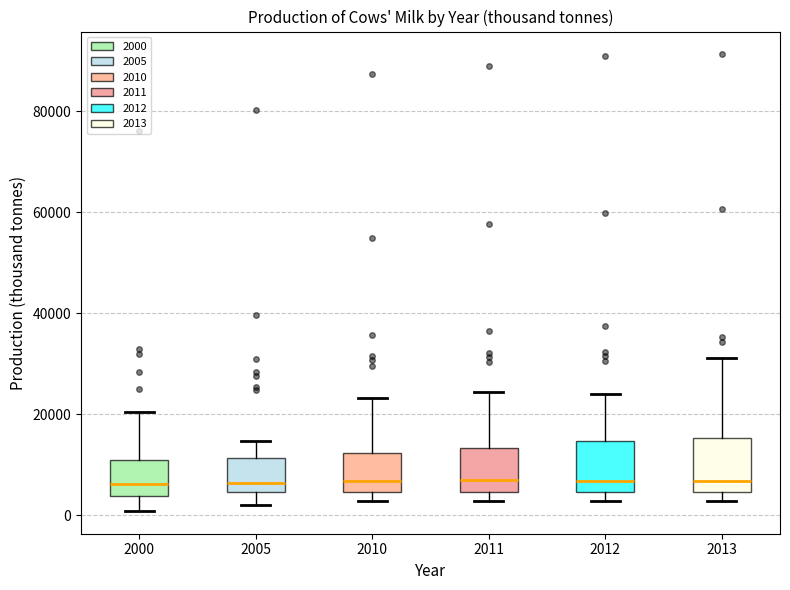

Where does the upper whisker of the box at x = 2000 end on the y-axis? The values are not printed on the chart, so give them approximately, as read against the axis.

20000